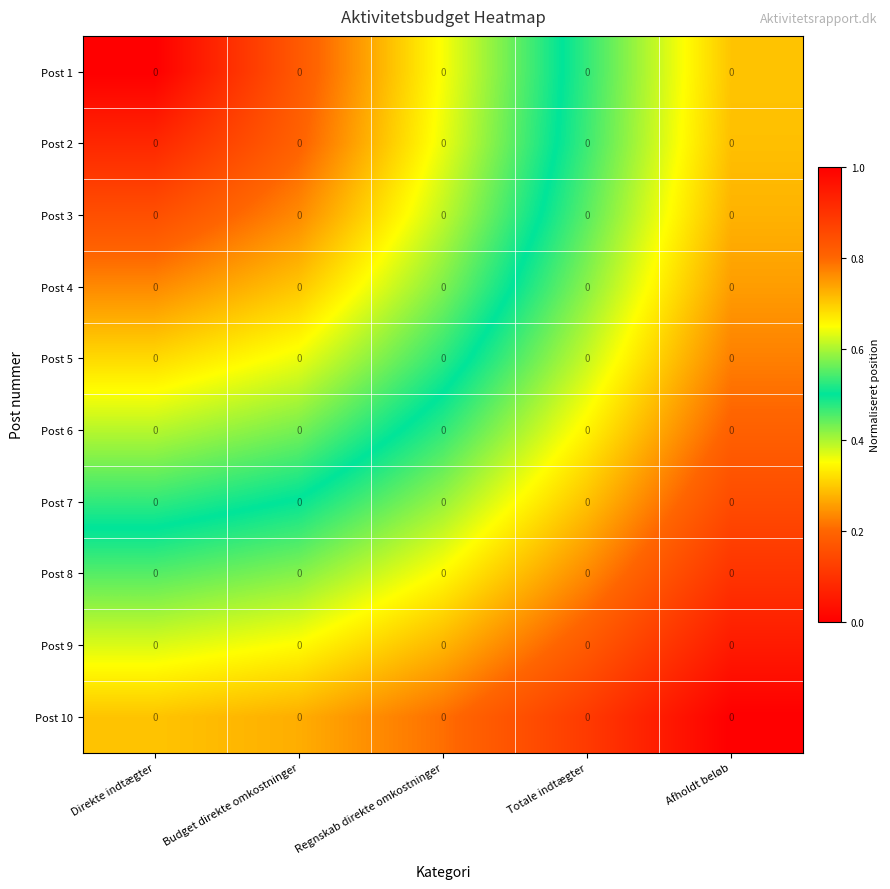

True or false: Post 10 has a value of 1.3 at Regnskab direkte omkostninger.

False